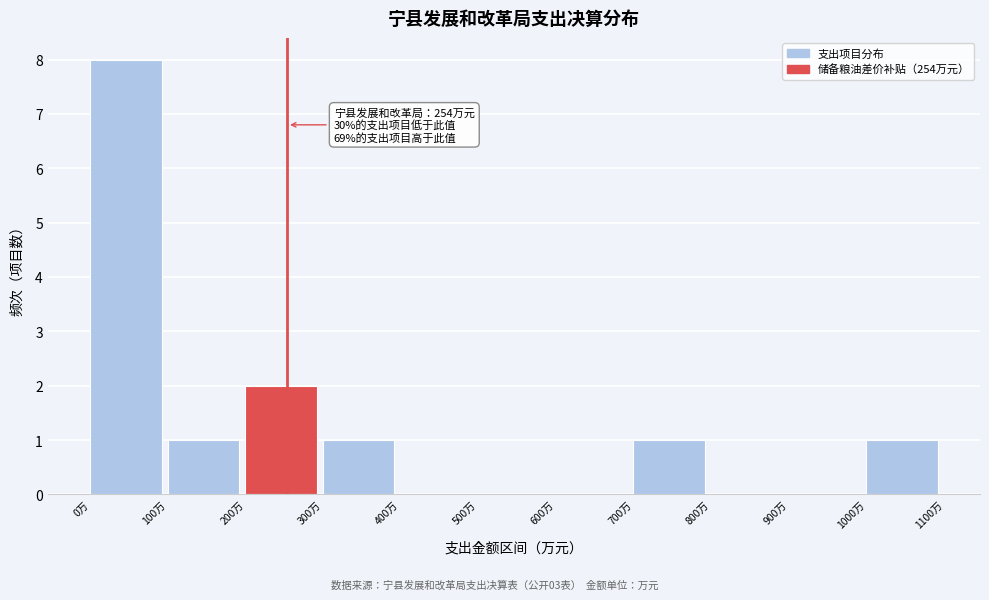

Which range on the x-axis has the tallest bar?

0 to 100